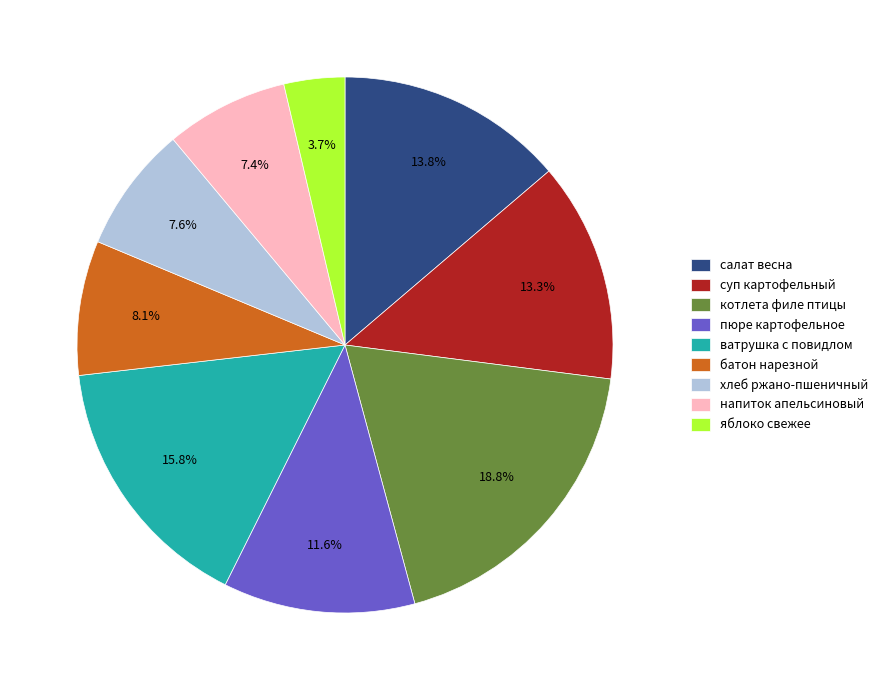

What is the ratio of the value at суп картофельный to the value at напиток апельсиновый?

1.8